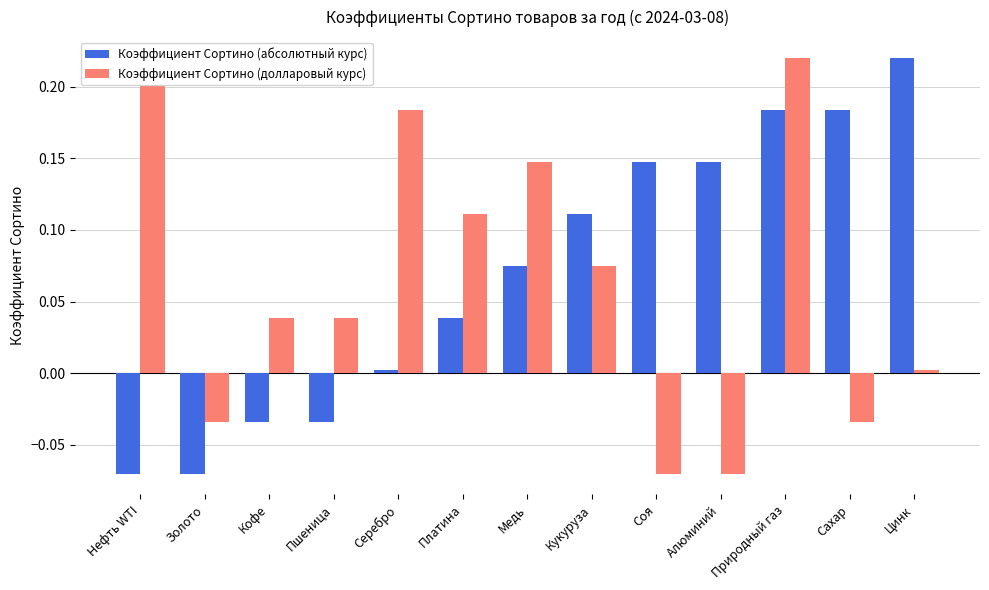

What is the difference between the maximum and minimum values in the Коэффициент Сортино (долларовый курс) series?

0.3